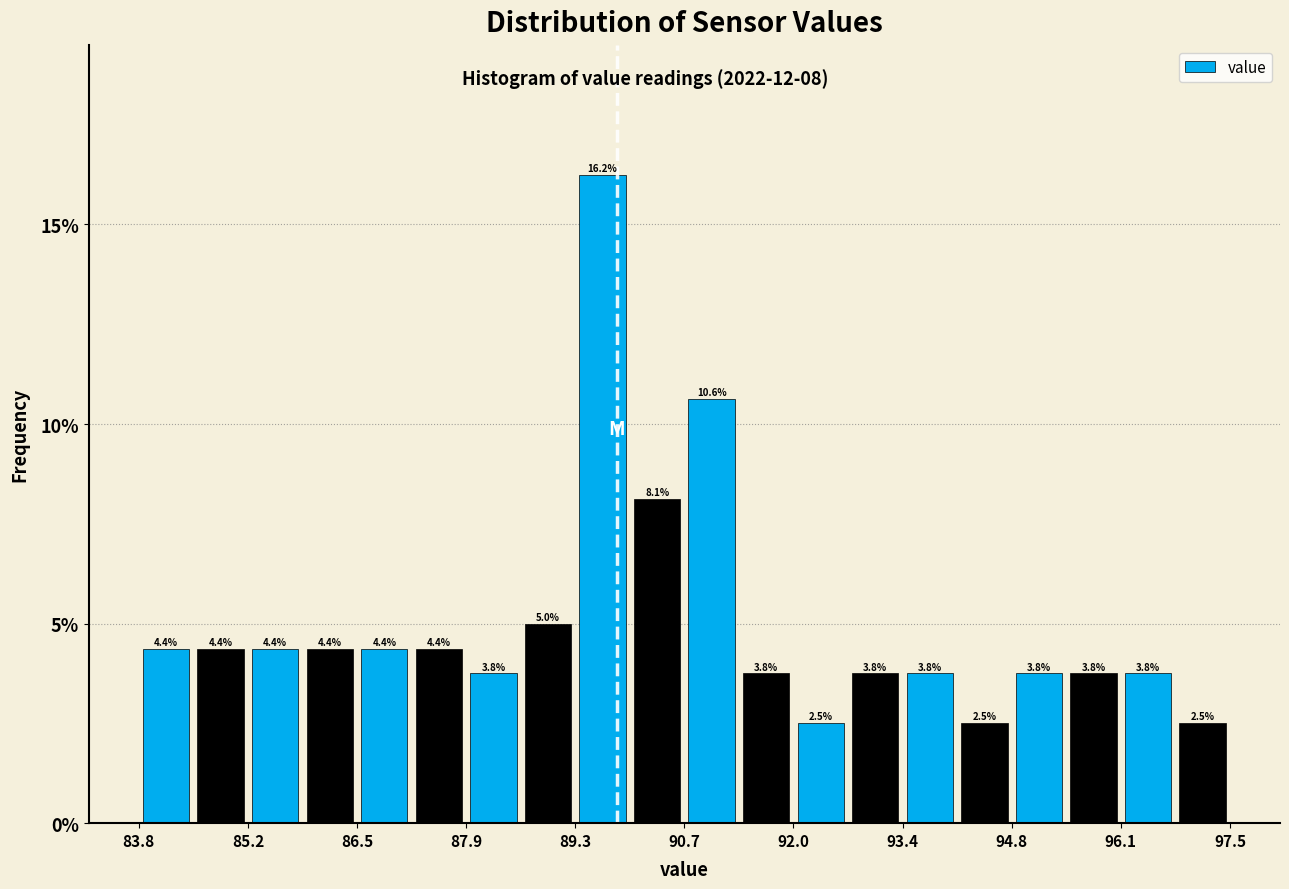

Read against the x-axis, roughly where is the centre of the tallest bar?

89.6